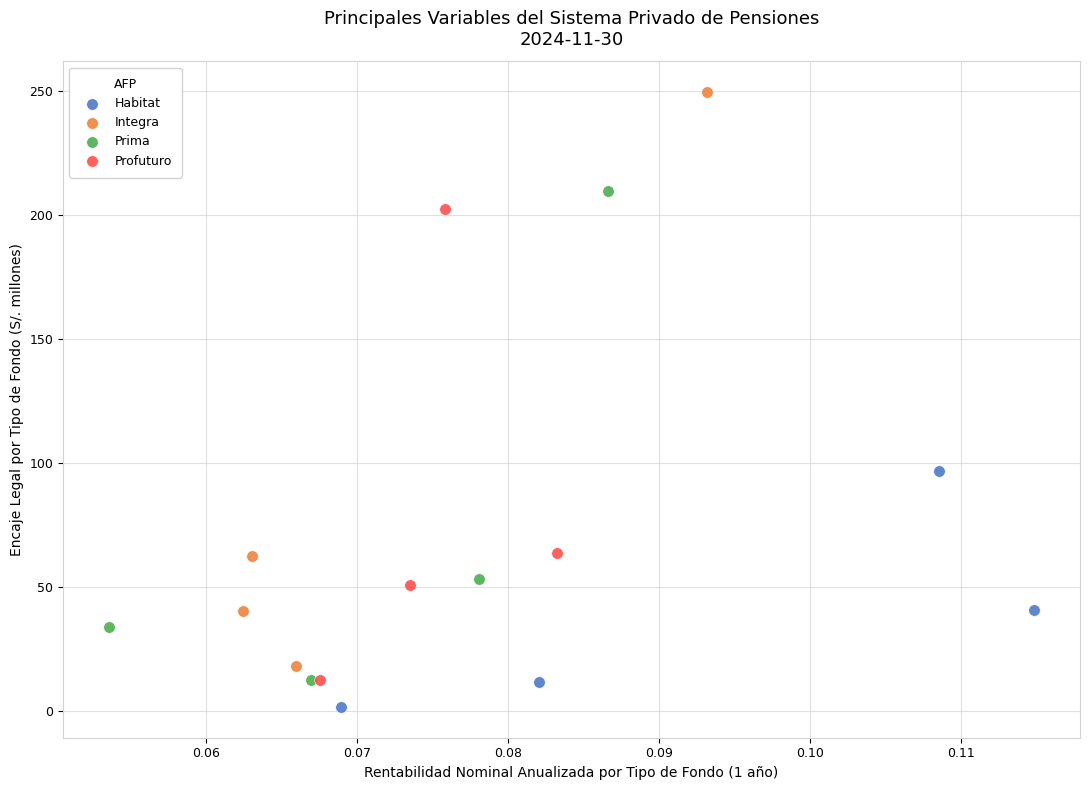

Which series reaches the maximum Y coordinate?

Integra